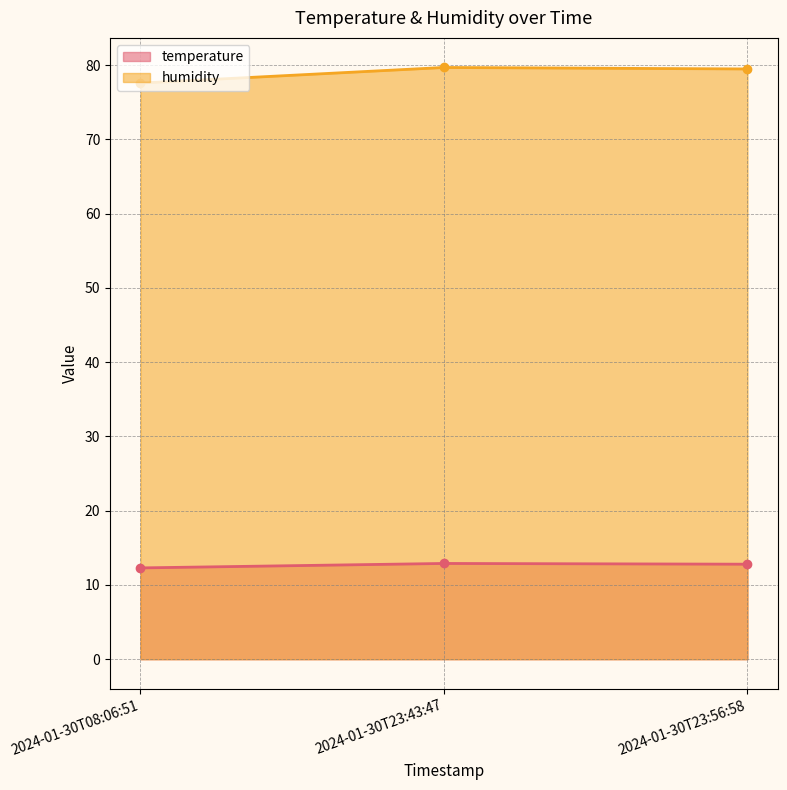

What is the sum of all temperature values?

38.0